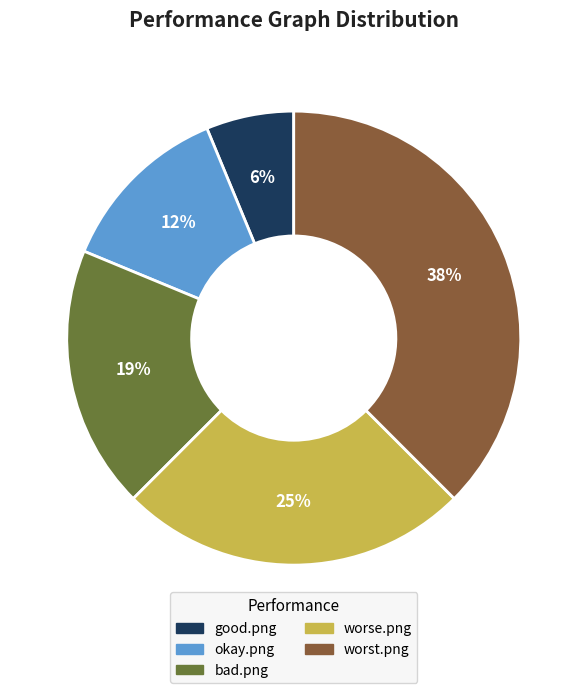

Do worst.png and bad.png together represent more than half of the pie?

Yes